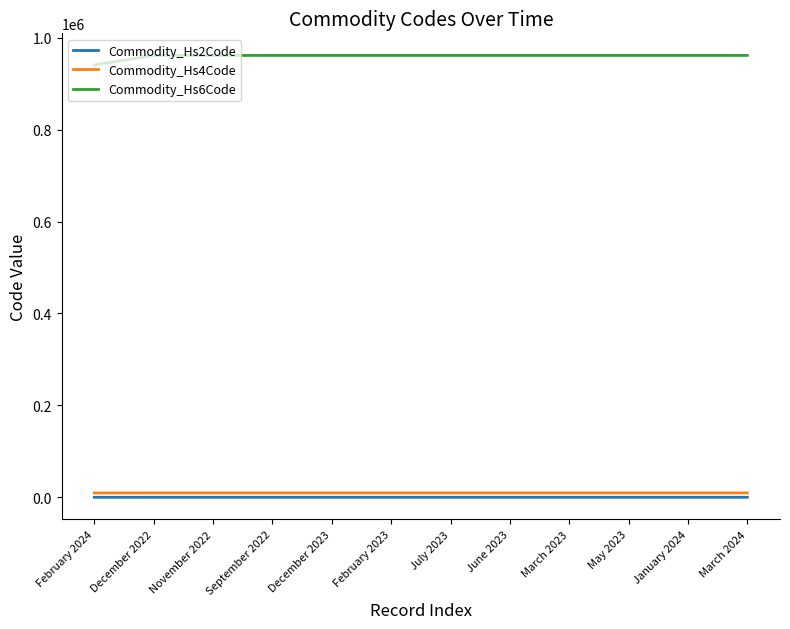

Does the chart have visible grid lines?

No